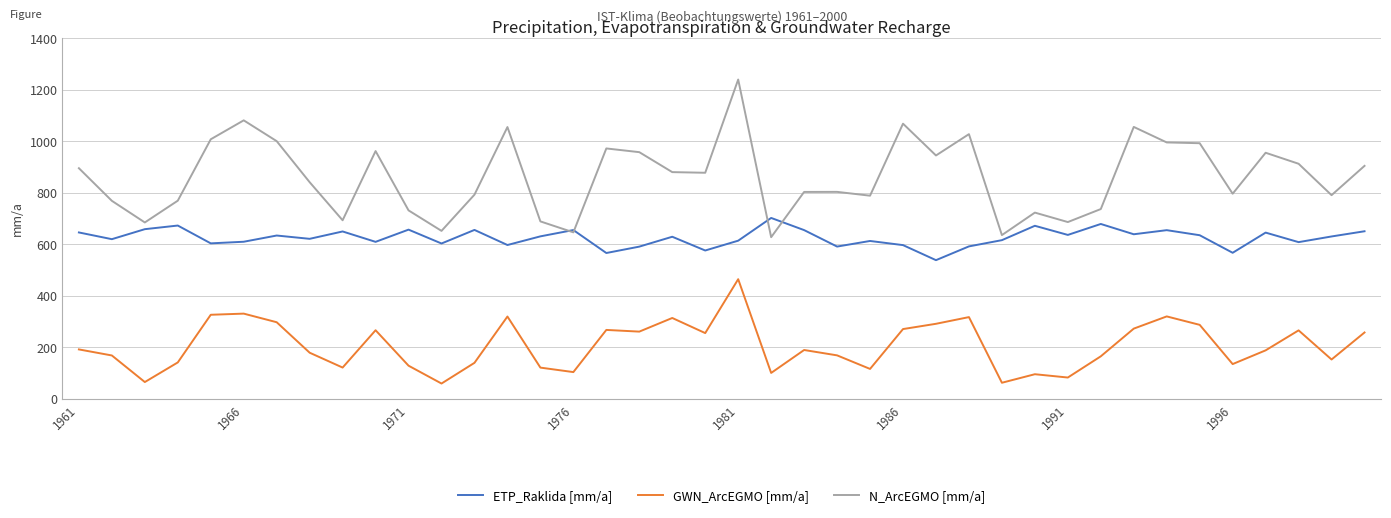

Which series has the largest total across all categories?

N_ArcEGMO [mm/a]